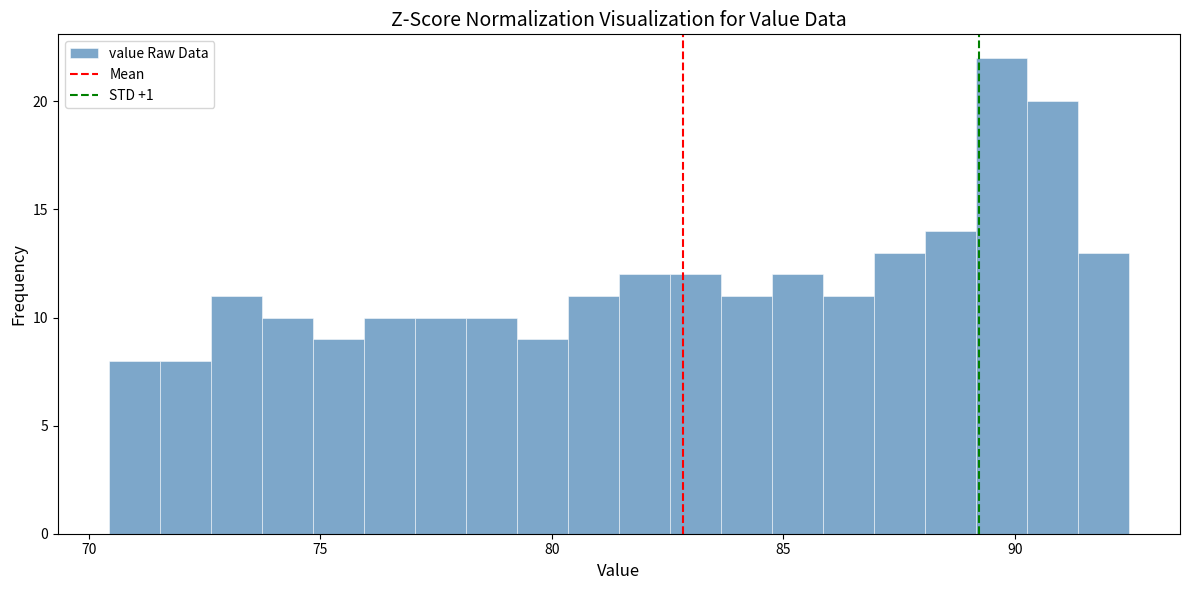

Read against the x-axis, roughly where is the centre of the tallest bar?

89.5